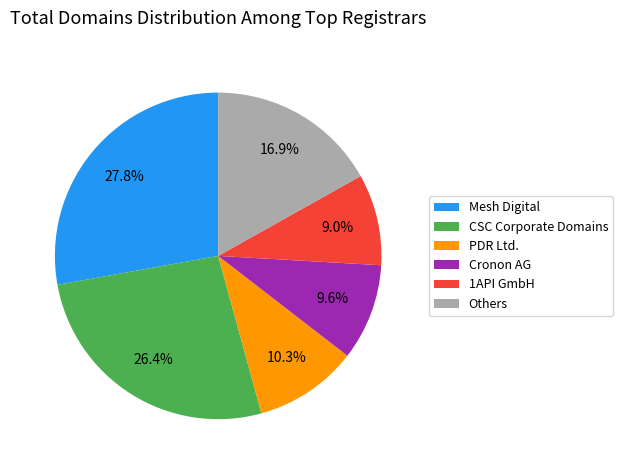

Rank the categories by value from lowest to highest.

1API GmbH, Cronon AG, PDR Ltd., Others, CSC Corporate Domains, Mesh Digital